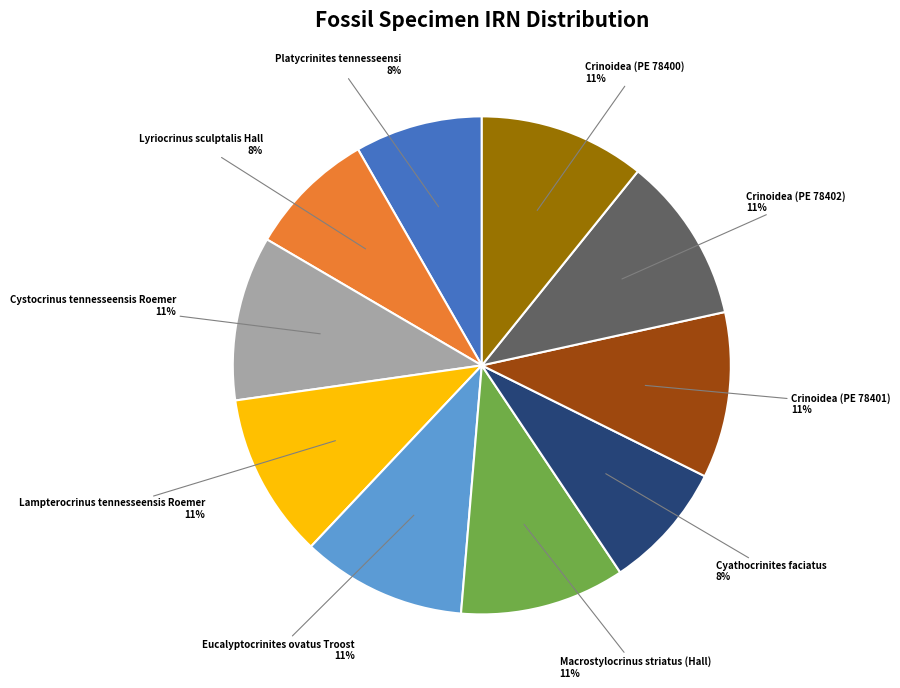

How many slices are in this pie chart?

10